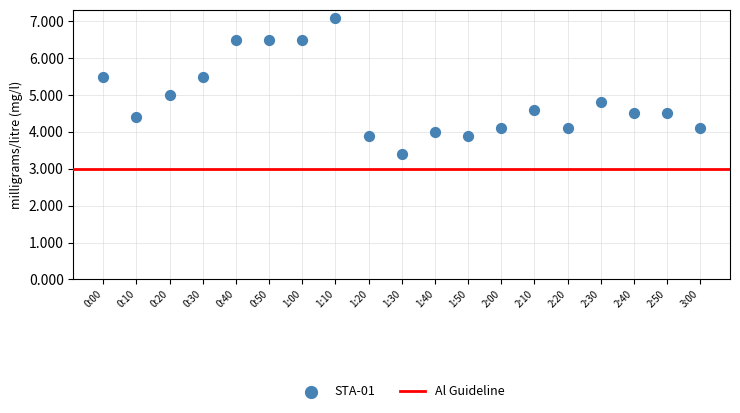

What is the range of Y values (max minus min)?

3.7